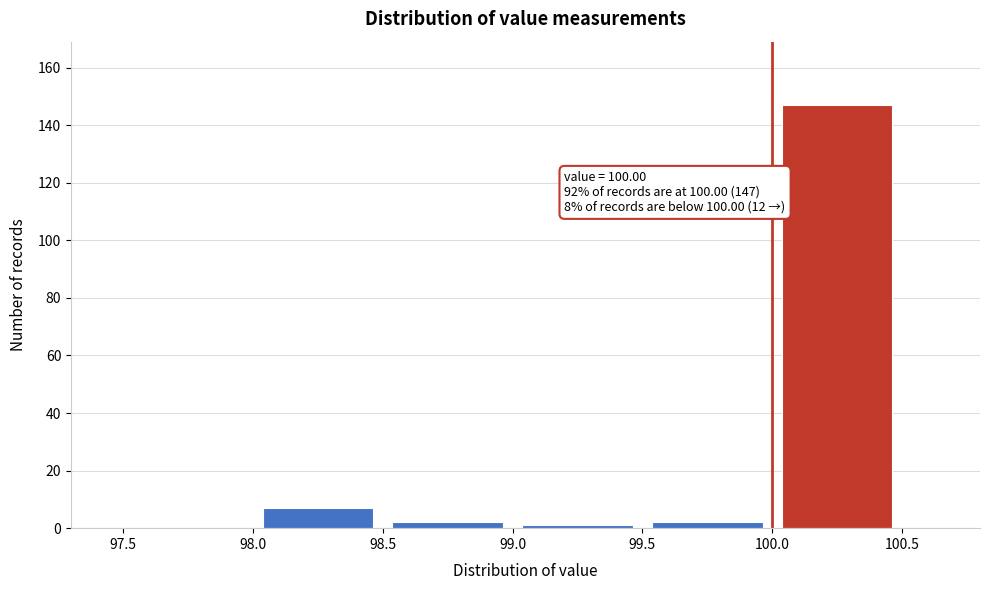

Which range on the x-axis has the tallest bar?

100.0 to 100.5